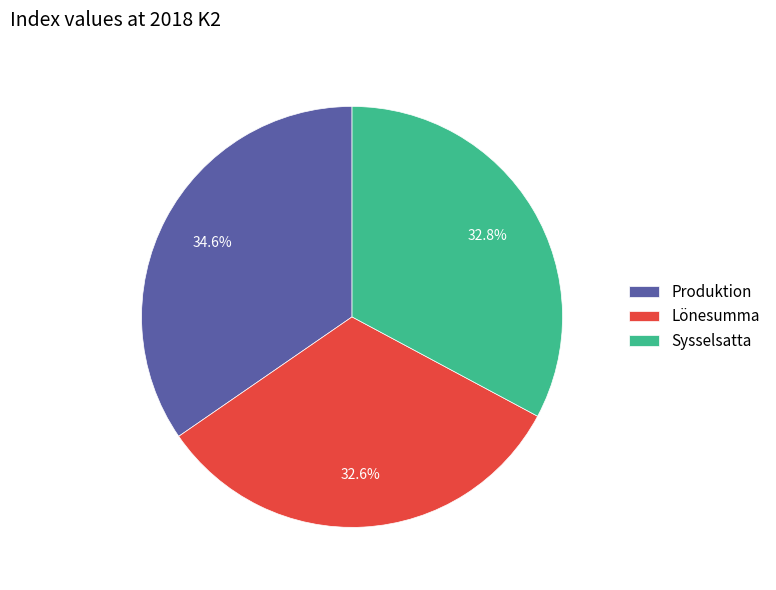

Is it true that Produktion is 24% of the pie?

False